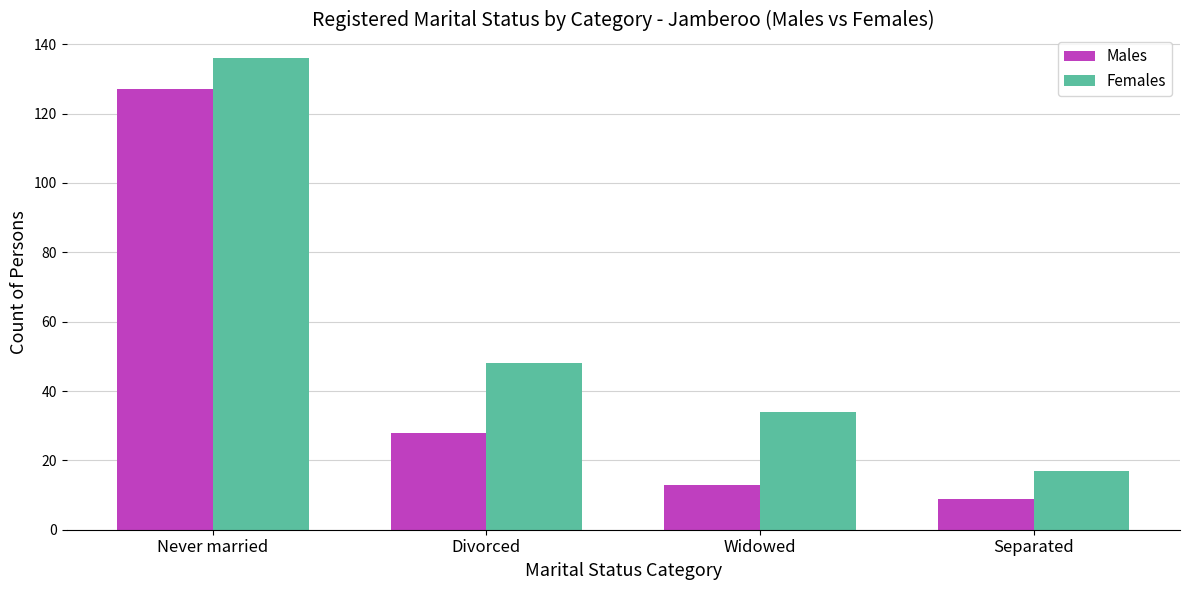

Reading left to right, list all the values displayed in this chart.

Males: Never married=127	Divorced=28	Widowed=13	Separated=9
Females: Never married=136	Divorced=48	Widowed=34	Separated=17